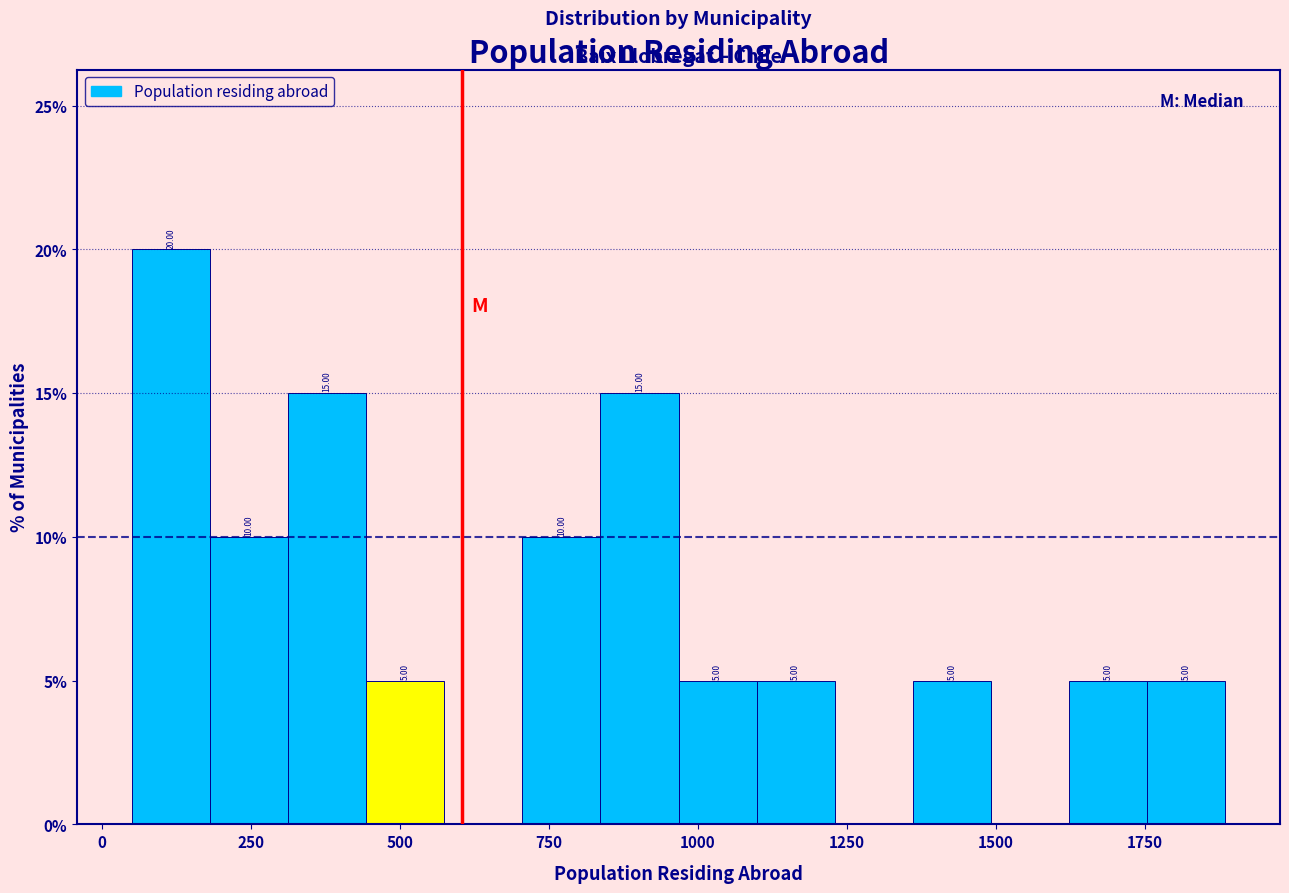

Around what value on the x-axis is the tallest bar? Give the approximate position of its centre, as read against the axis.

100